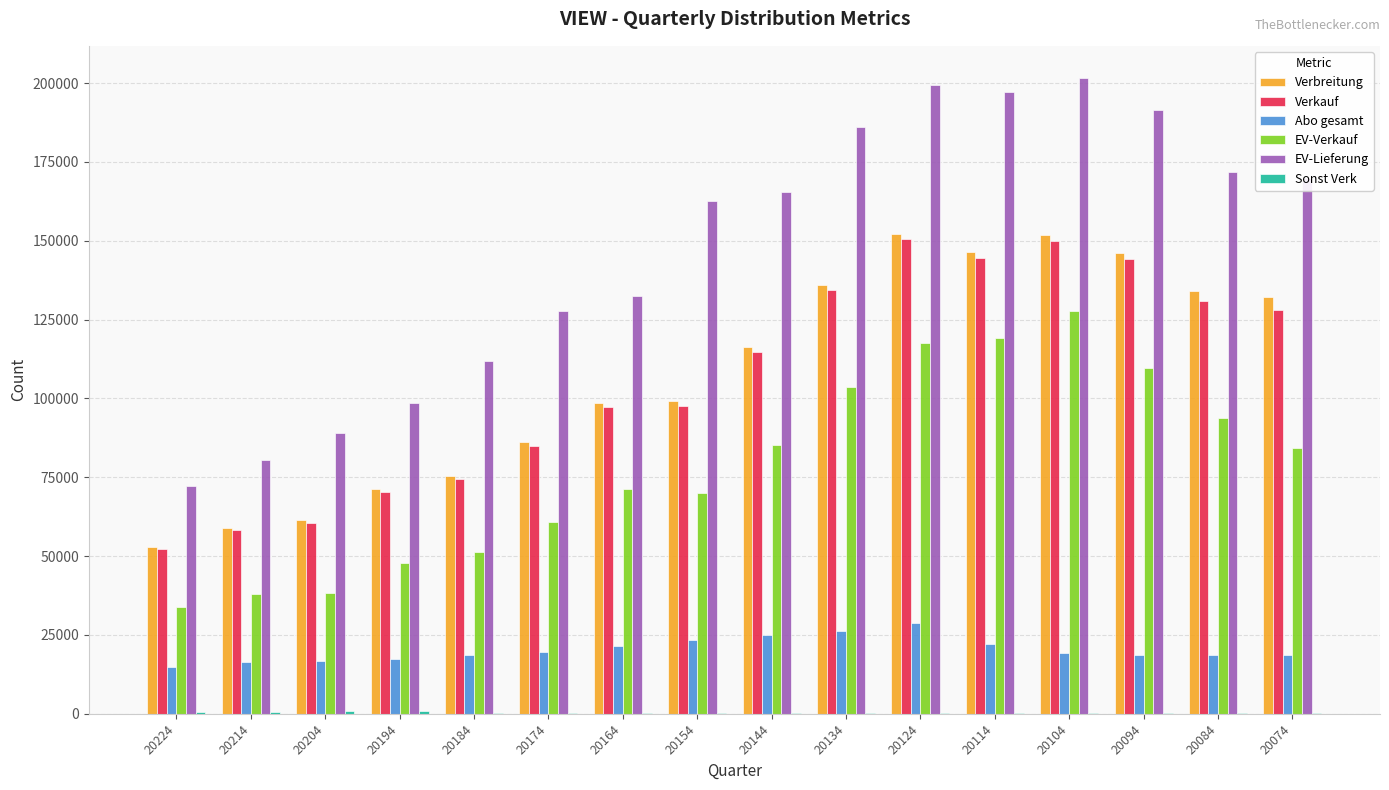

Which series has the largest total across all categories?

EV-Lieferung